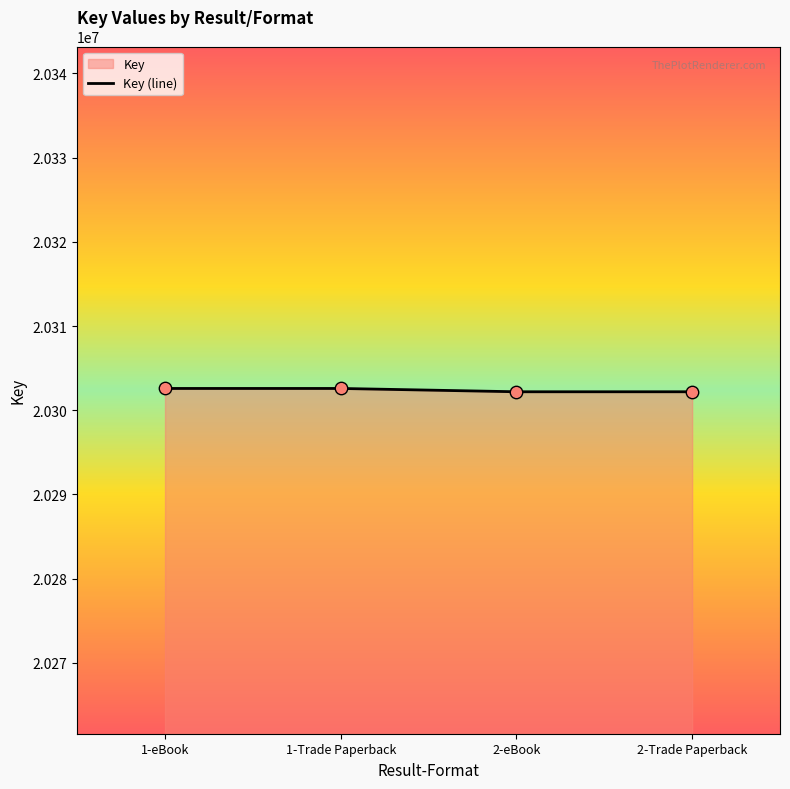

What is the change in value from 1-Trade Paperback to 2-Trade Paperback?

-393